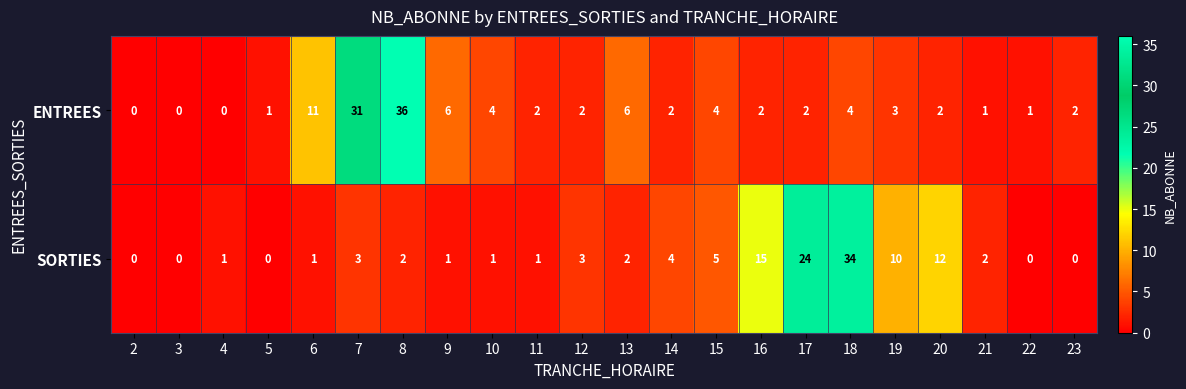

Which series has the largest range (max minus min)?

ENTREES